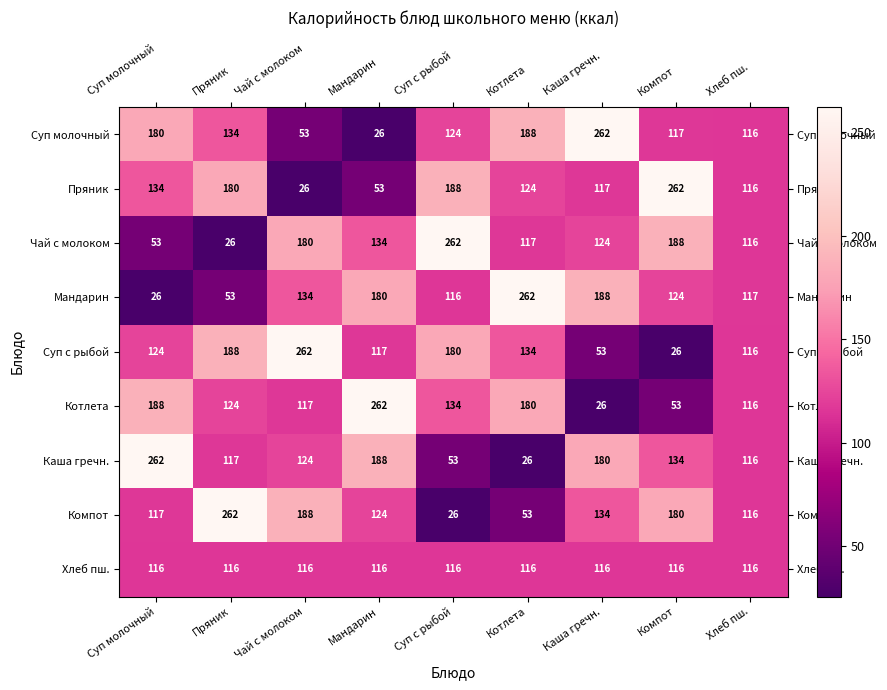

What is the sum of the Суп с рыбой values at Чай с молоком and Суп с рыбой?

442